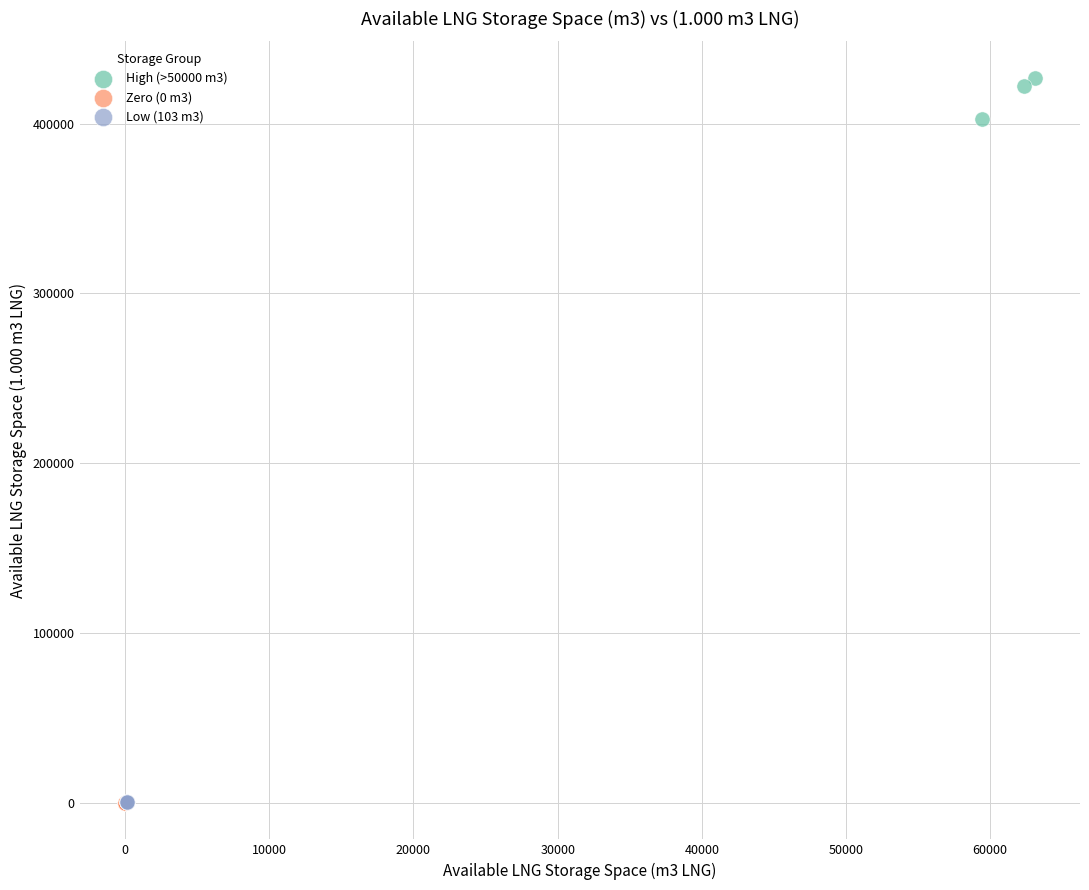

What are all the series names shown in the legend?

High (>50000 m3), Zero (0 m3), Low (103 m3)